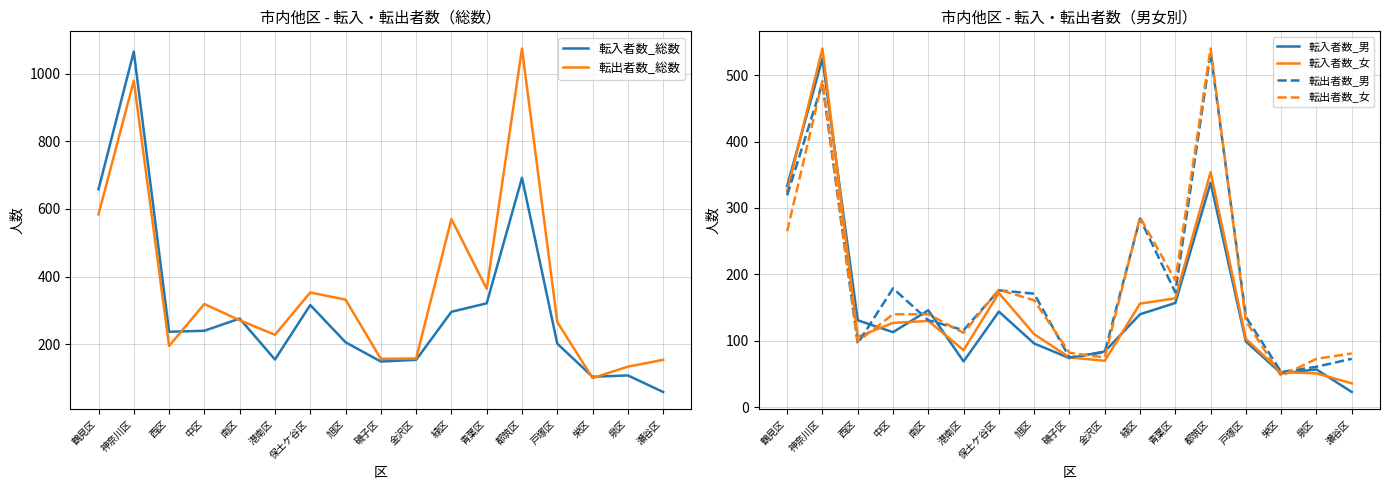

What is the lowest value of the 転入者数_女 series?

36